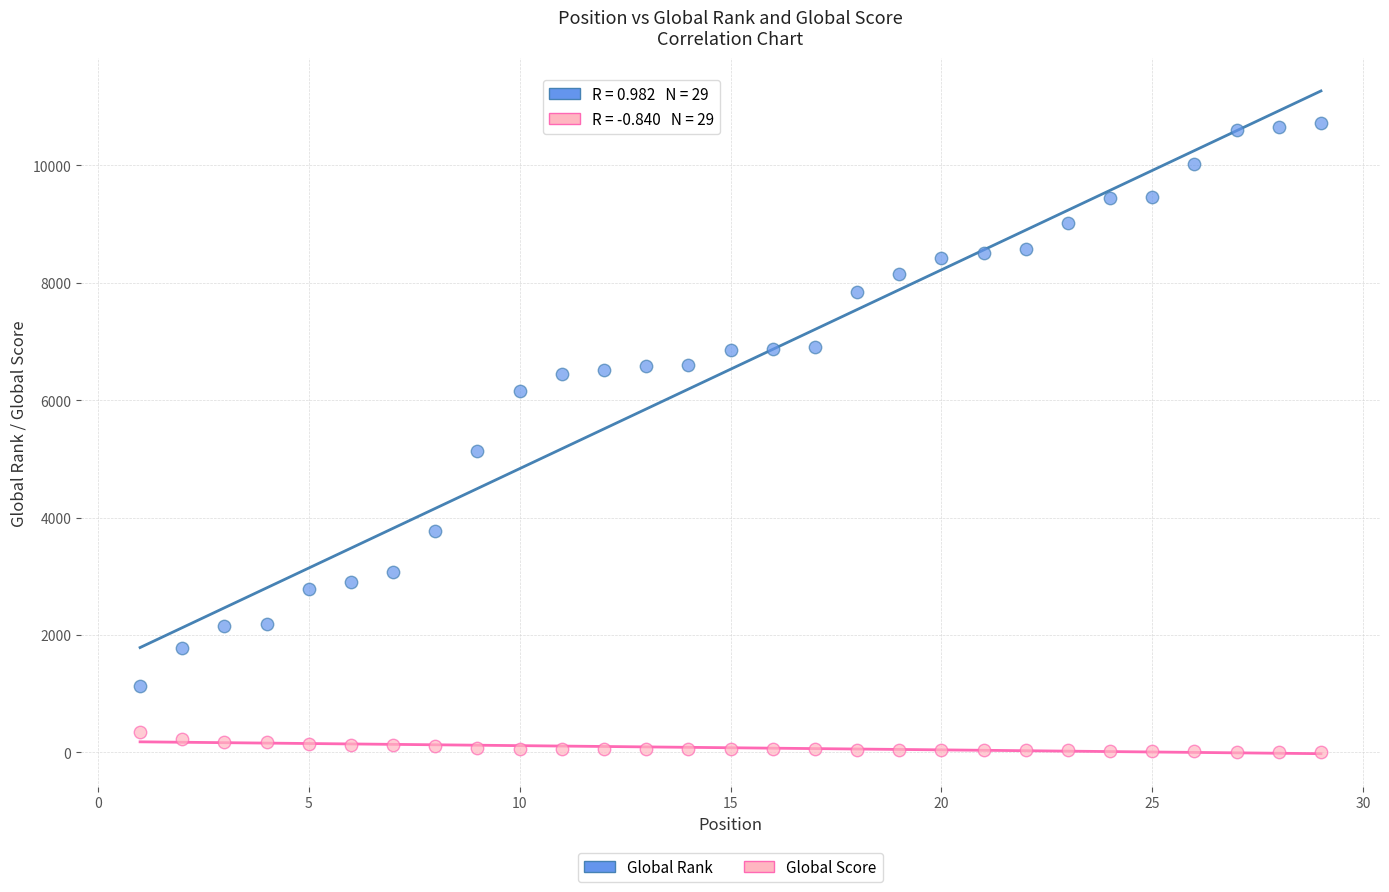

Across all data points, what is the range of Y values (max minus min)?

10721